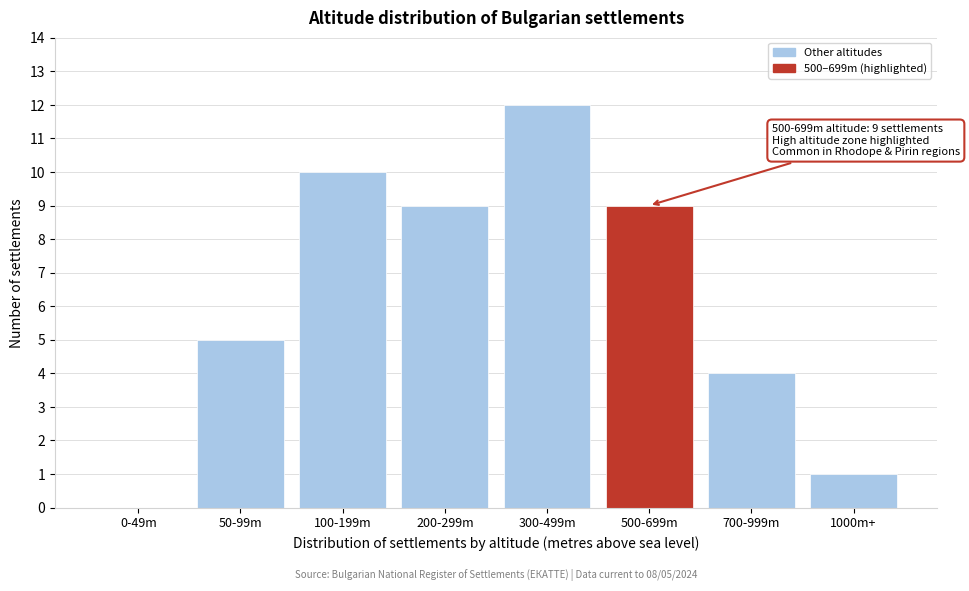

Reading right to left, what are all the values shown in this chart?

1000m+=1	700-999m=4	500-699m=9	300-499m=12	200-299m=9	100-199m=10	50-99m=5	0-49m=0